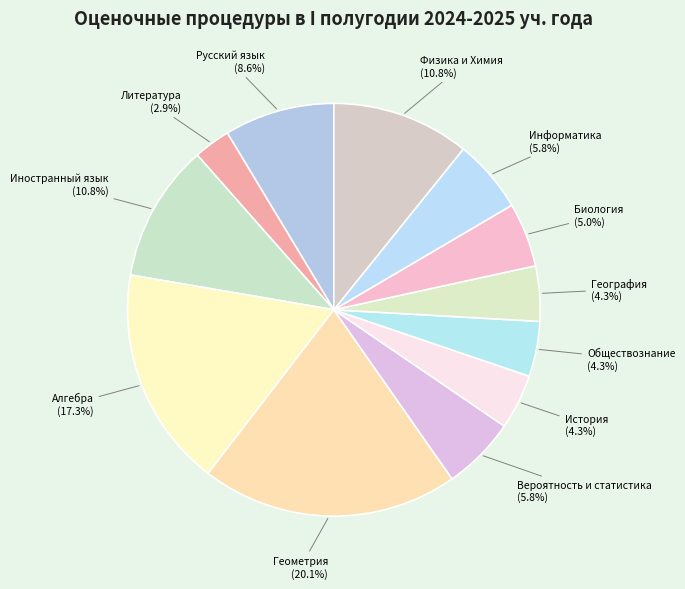

Is there a majority slice in this chart?

No